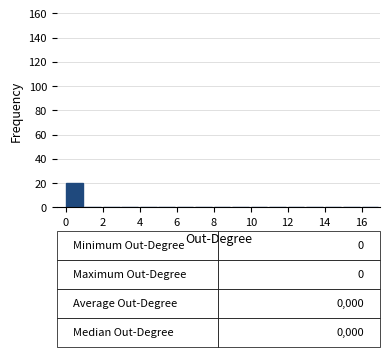

Over which range of the x-axis is the bar tallest?

0 to 1